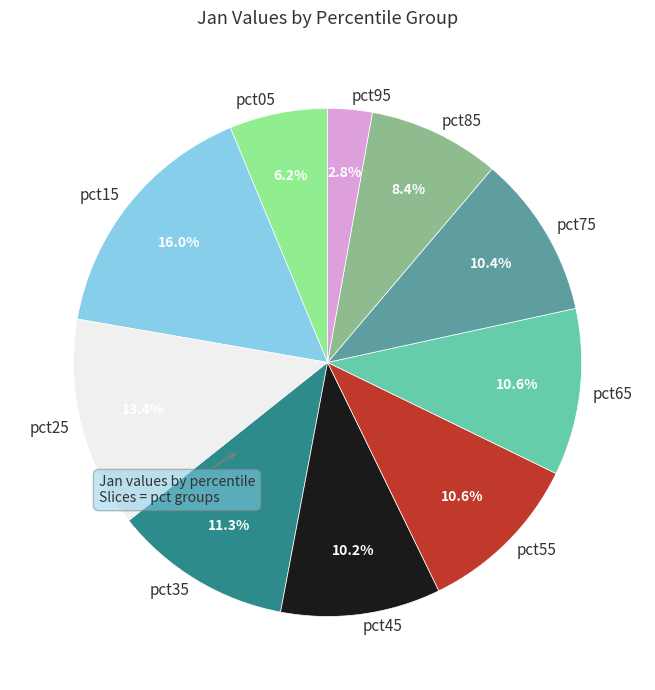

To the nearest percent, what percentage of the pie is pct35?

11%